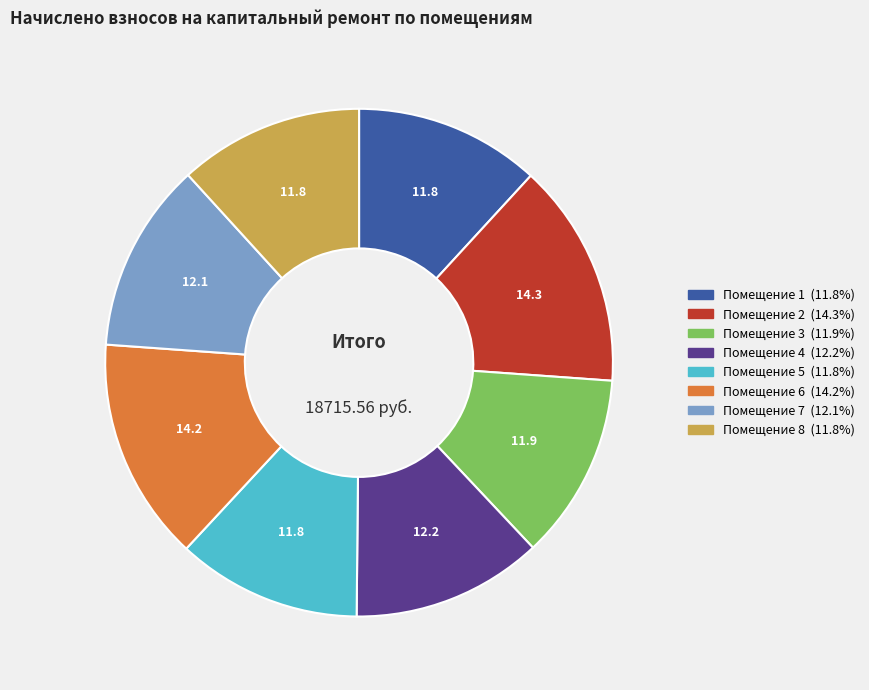

Is there any slice that represents more than half of the pie?

No